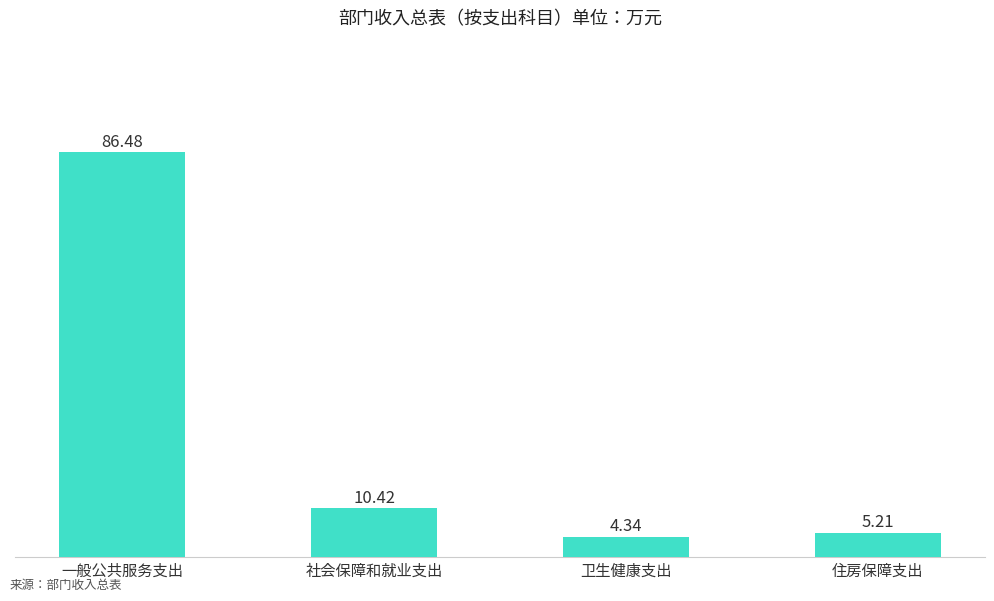

List the labels in order of value, largest first.

一般公共服务支出, 社会保障和就业支出, 住房保障支出, 卫生健康支出